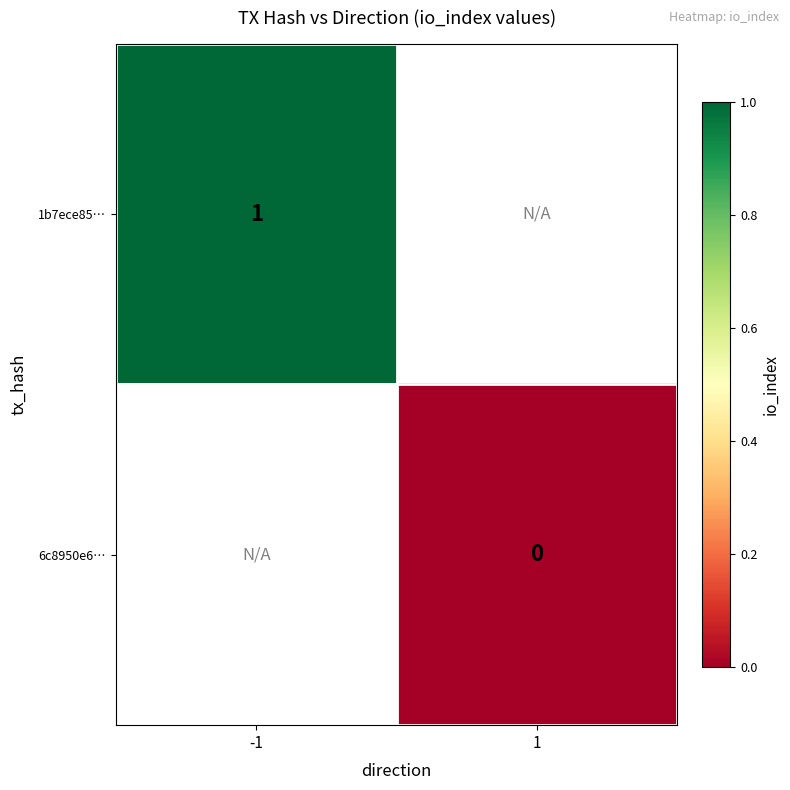

How many data points does each series have?

2